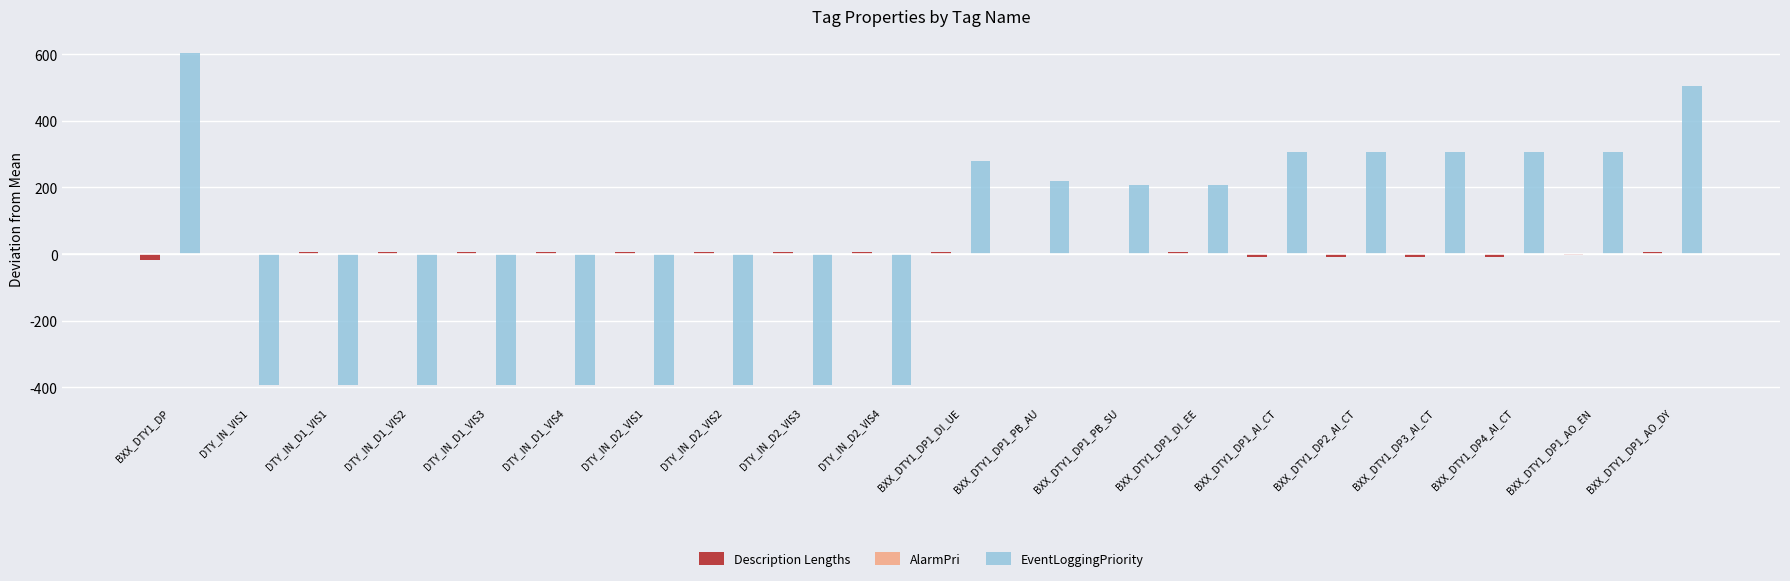

The value of EventLoggingPriority at DTY_IN_D2_VIS1 is -566.4. True or false?

False